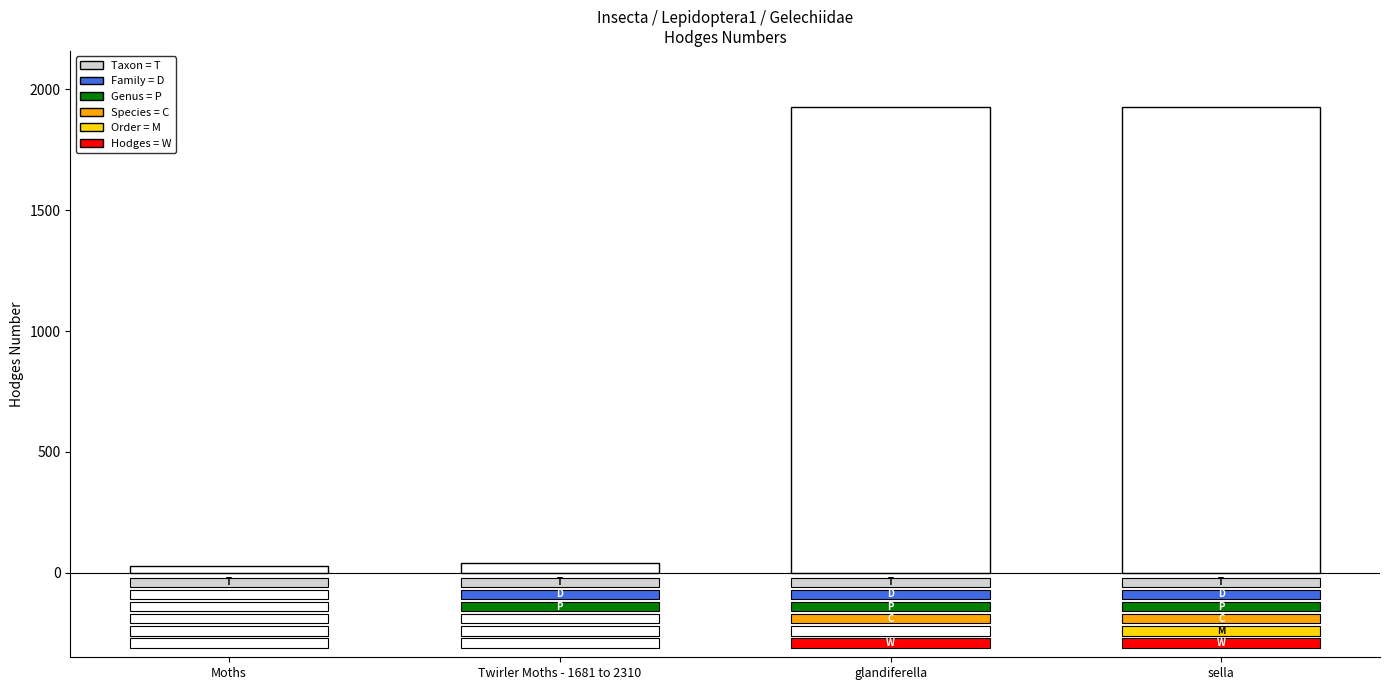

Which has a higher value, sella or Twirler Moths - 1681 to 2310?

sella